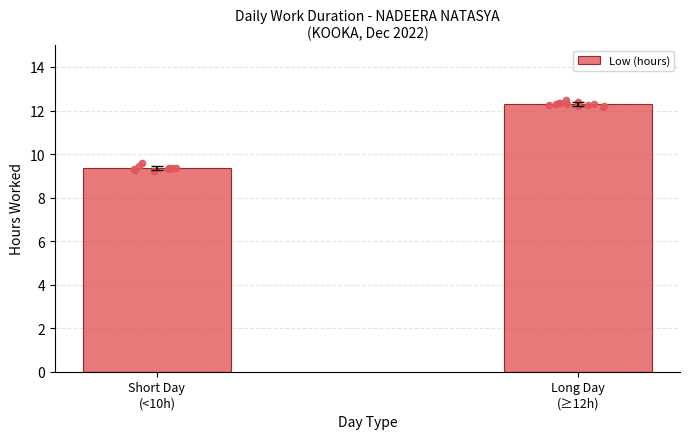

What is the change in value from Short Day
(<10h) to Long Day
(≥12h)?

+2.9